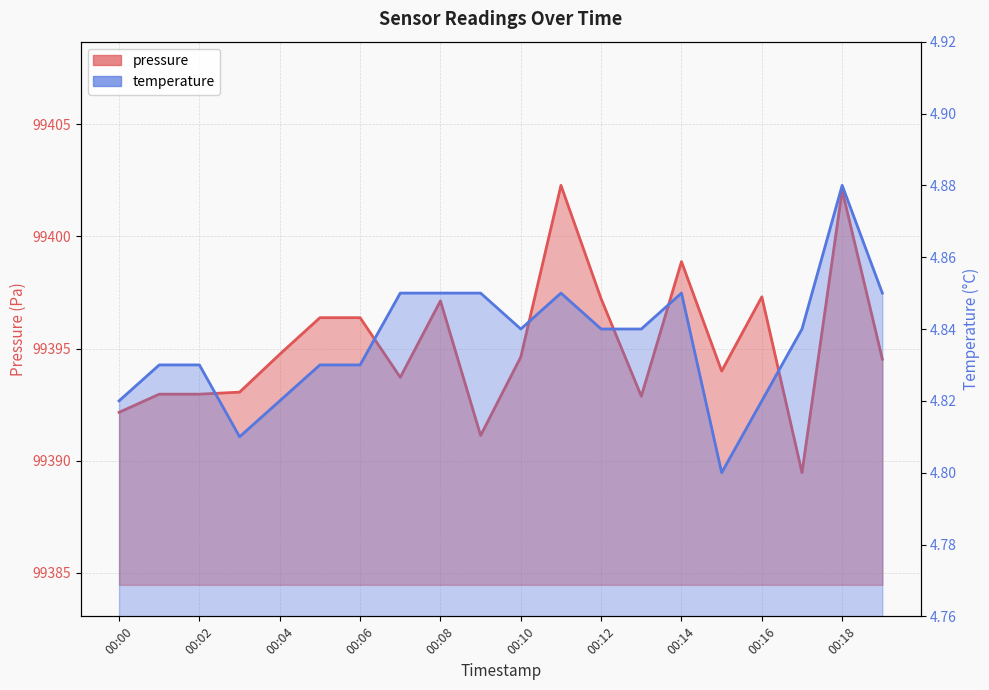

How many data points does each series have?

20